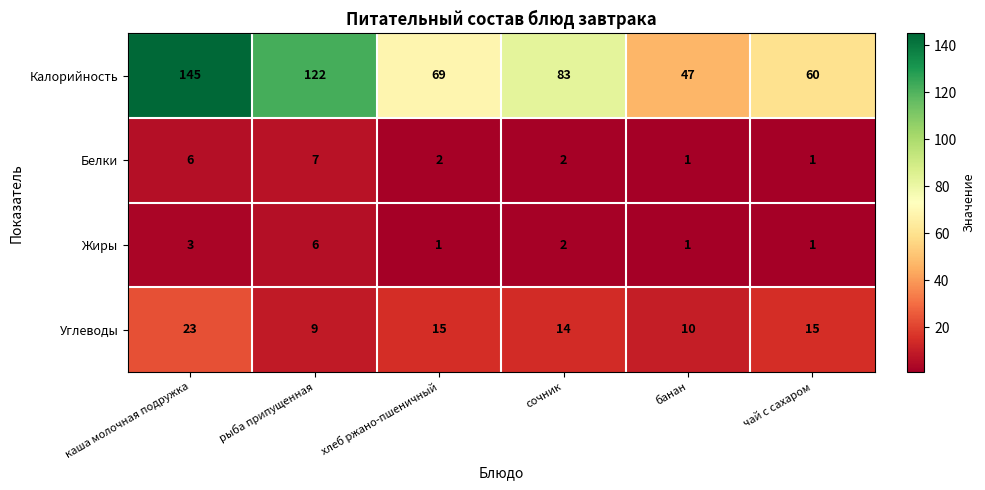

The Калорийность series shows 192 at рыба припущенная. True or false?

False